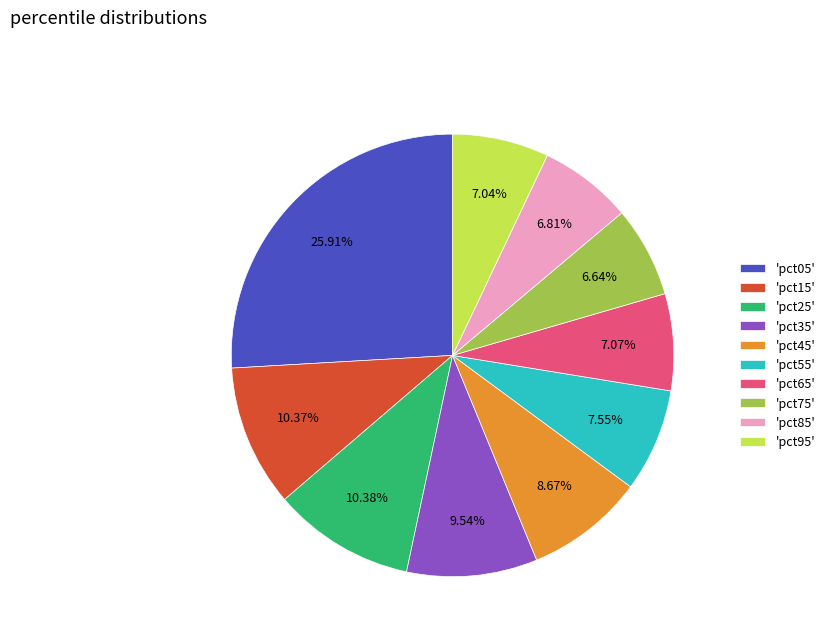

Which category has the biggest portion of the pie?

'pct05'